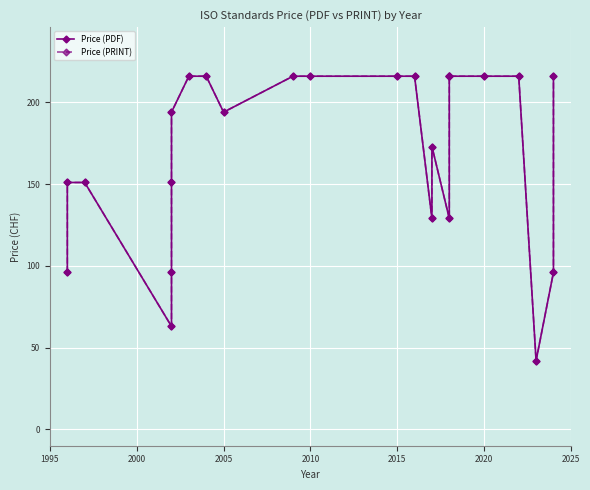

At how many categories does at least one series exceed 185?

13